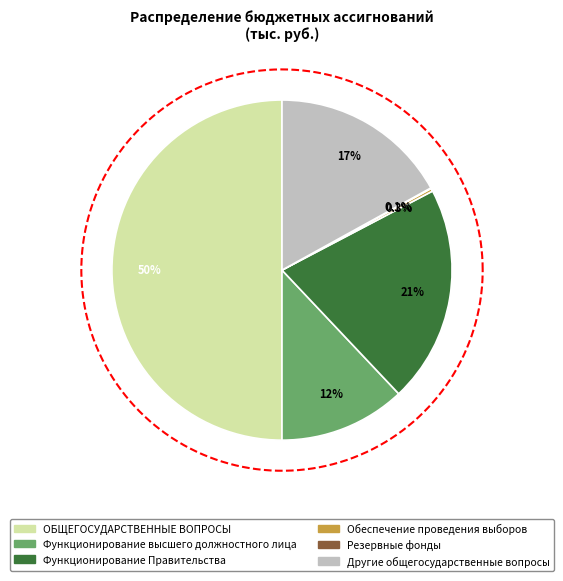

Is there a majority slice in this chart?

No